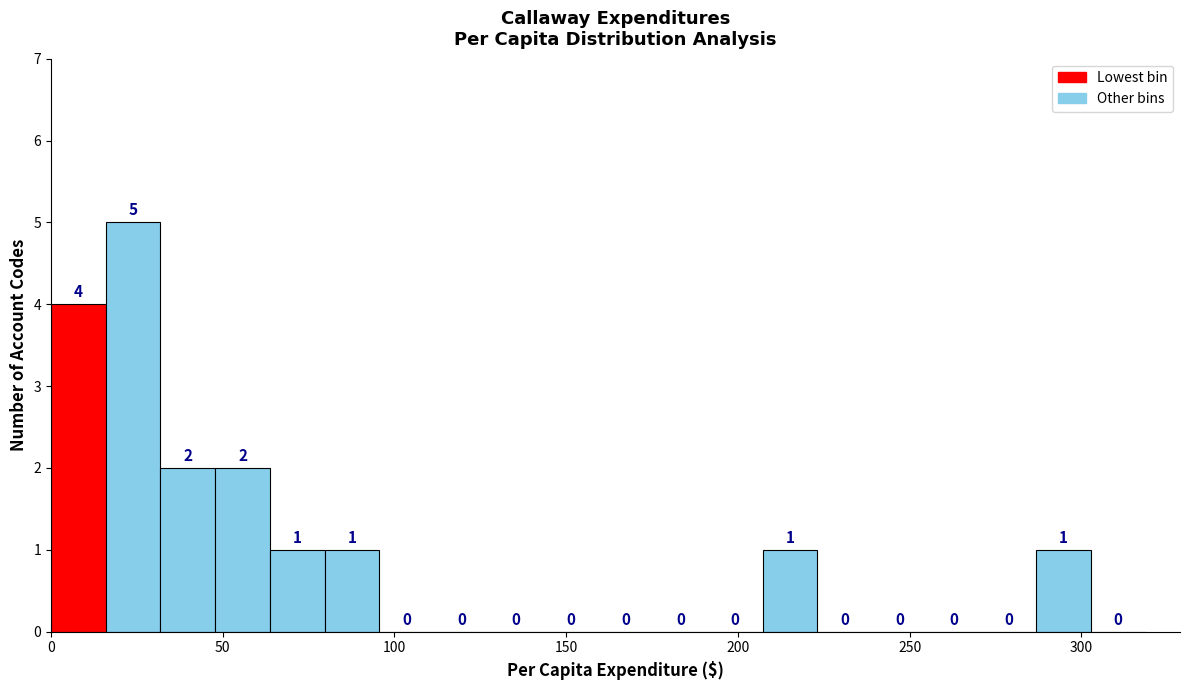

Around what value on the x-axis is the tallest bar? Give the approximate position of its centre, as read against the axis.

25